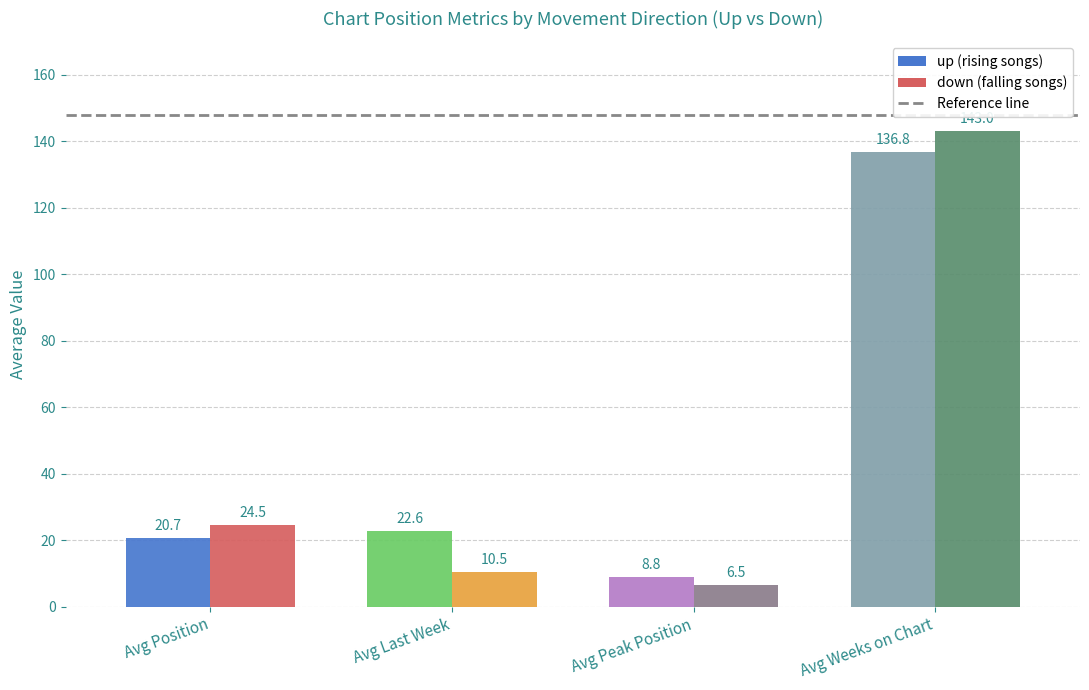

Is it true that up equals 242.7 at avg_weeks?

False